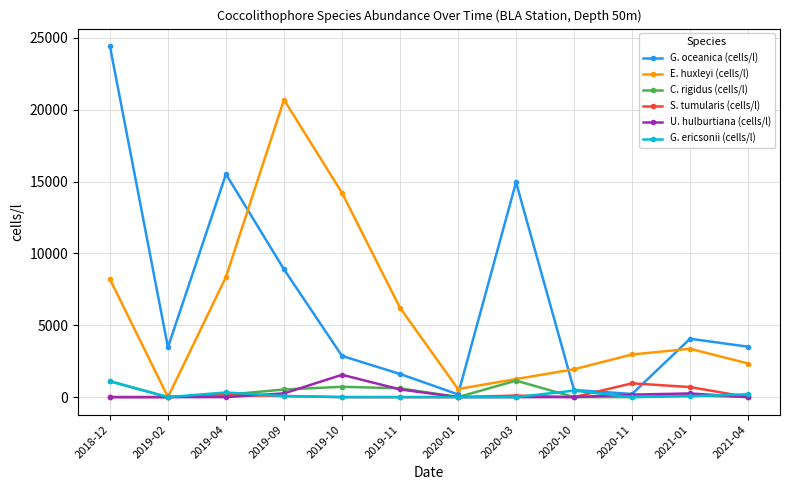

At which category is the sum across all series the highest?

2018-12